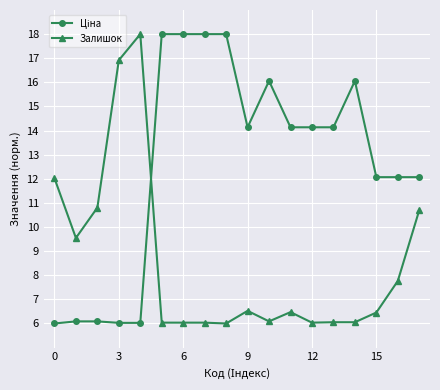

What is the minimum value shown in the chart?

6.0